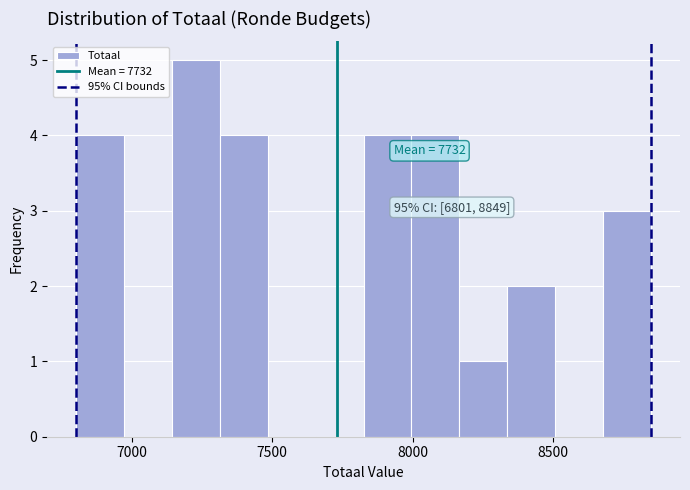

Around what value on the x-axis is the tallest bar? Give the approximate position of its centre, as read against the axis.

7250